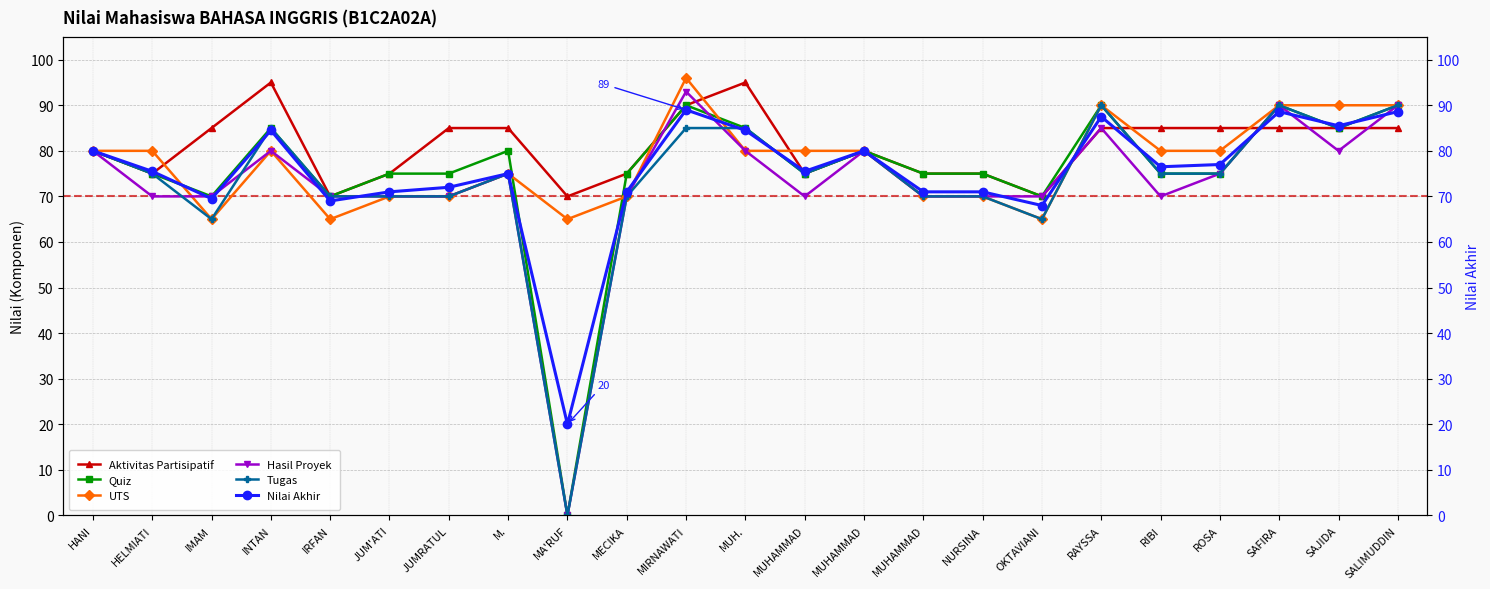

What are all the series names shown in the legend?

Aktivitas Partisipatif, Quiz, UTS, Hasil Proyek, Tugas, Nilai Akhir